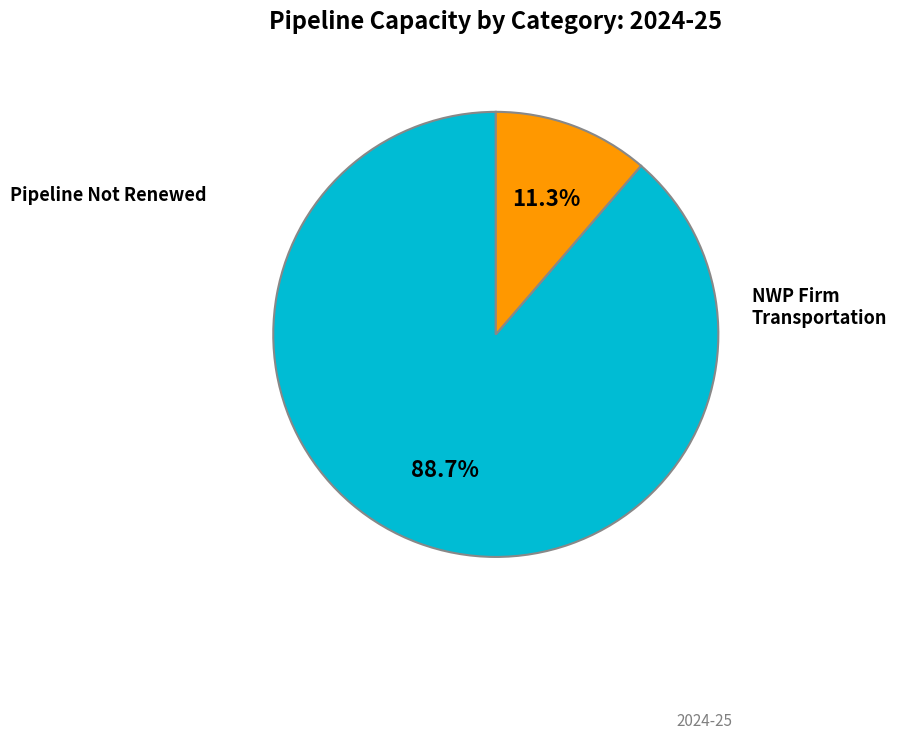

Is there a majority slice in this chart?

Yes